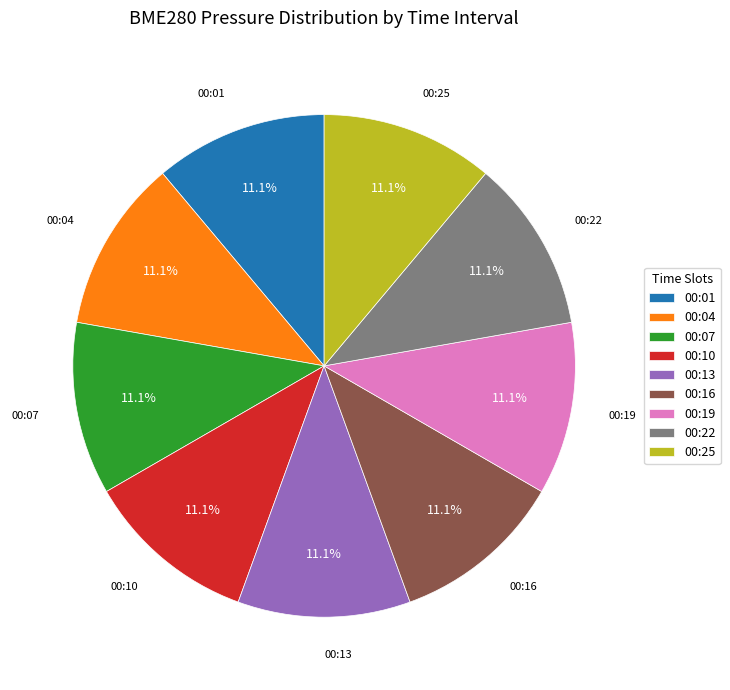

The 00:22 slice represents 1% of the pie. True or false?

False